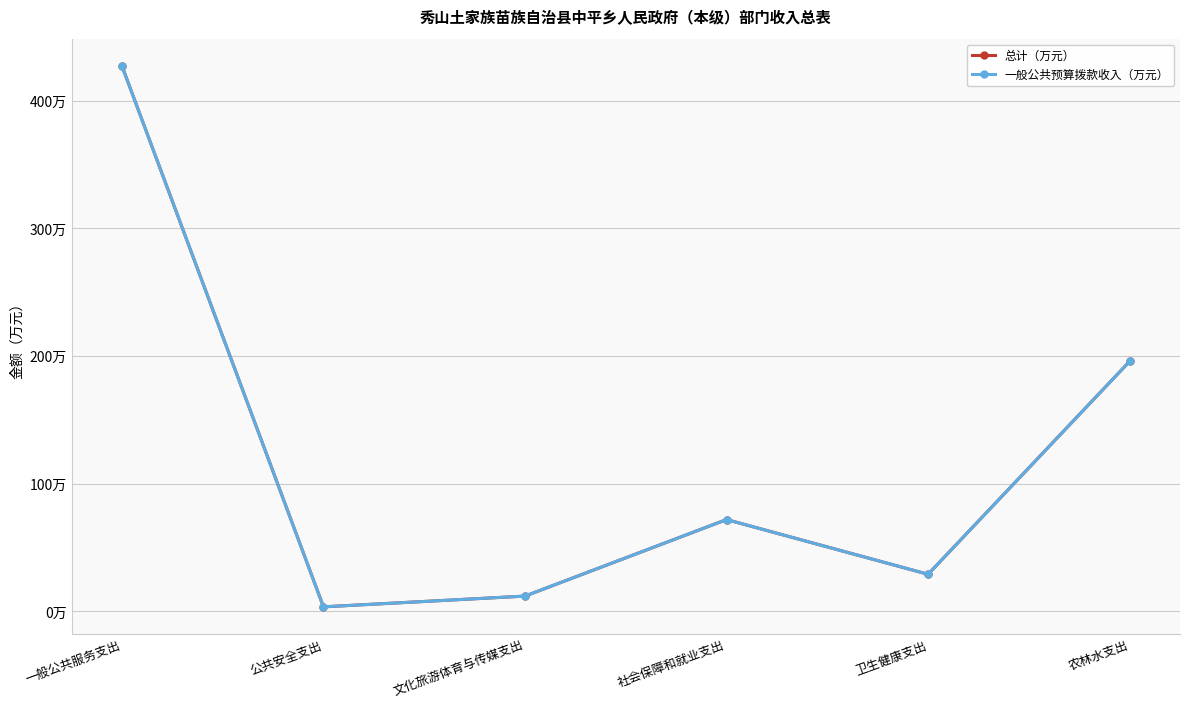

At which category is the sum across all series the highest?

一般公共服务支出